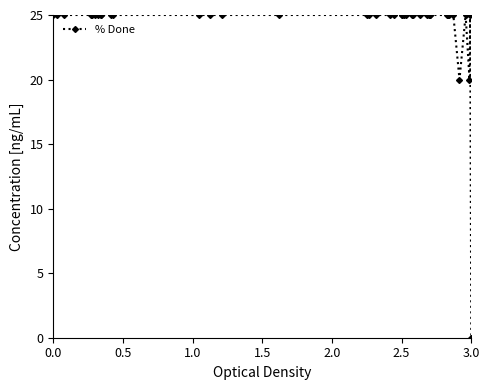

Is this an area chart (filled region under the line)?

No